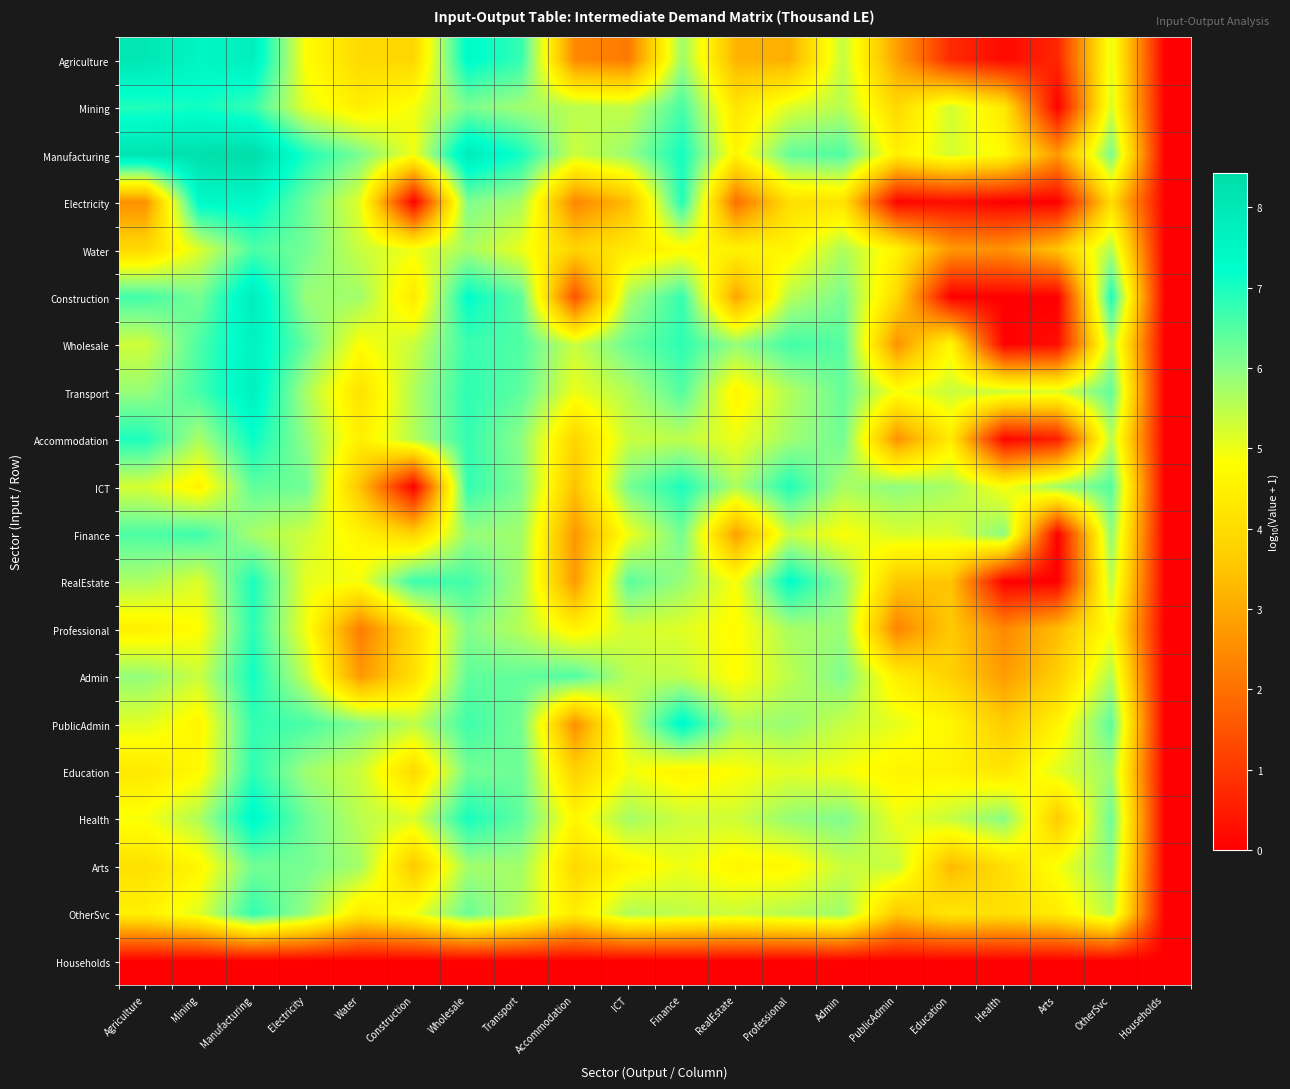

At how many categories does at least one series exceed 6?

15